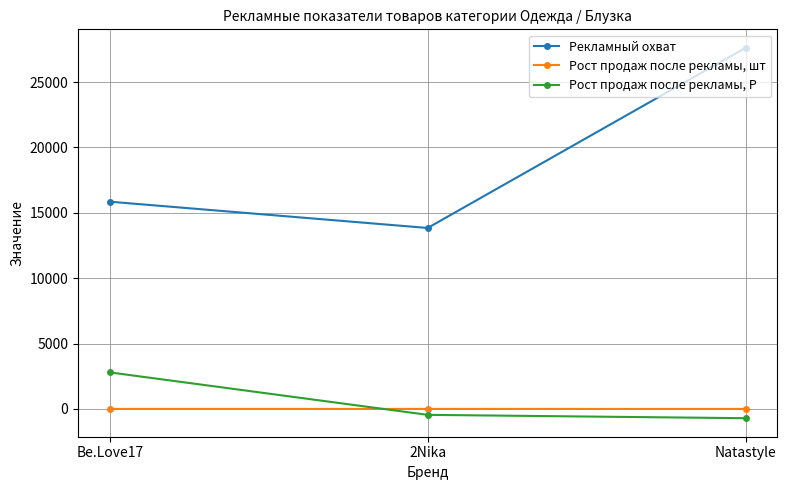

True or false: Рост продаж после рекламы, шт has a value of -0.1 at 2Nika.

True